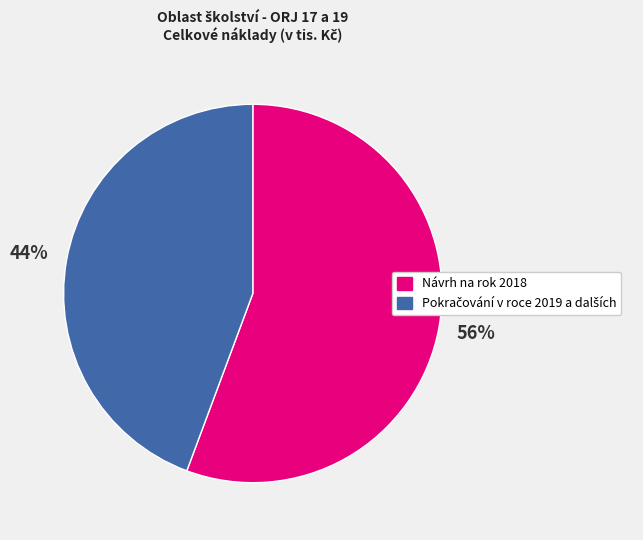

Count the number of slices in the pie.

2